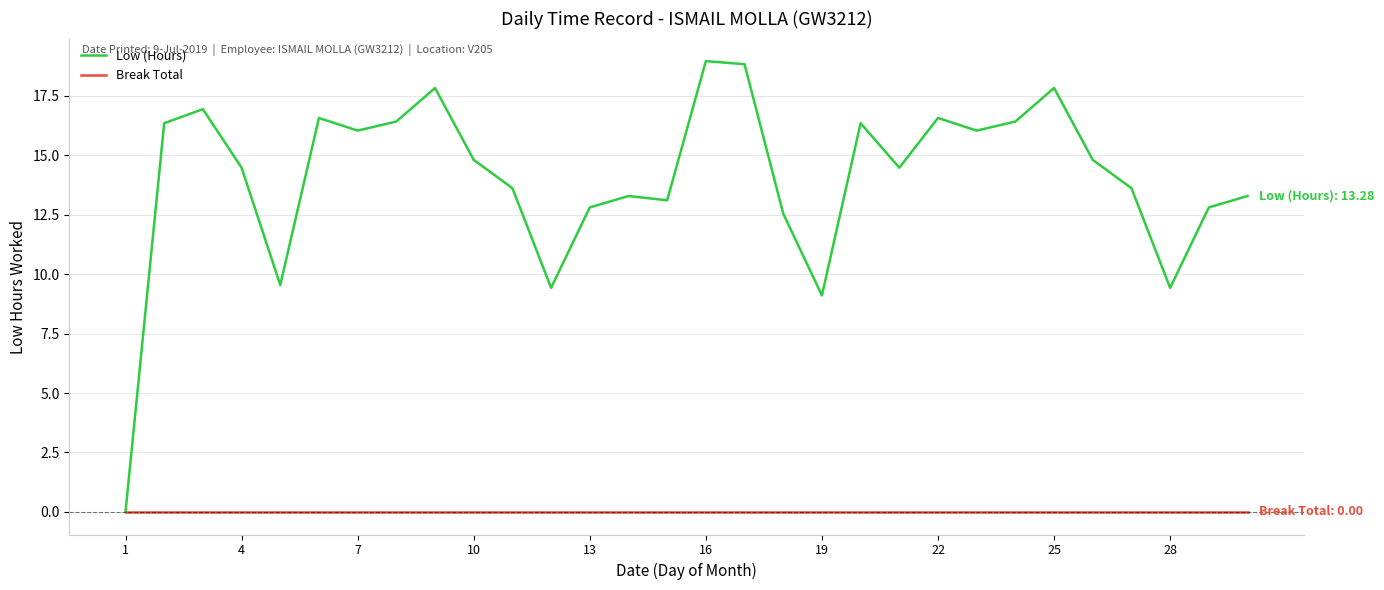

Which series has the largest range (max minus min)?

Low (Hours)